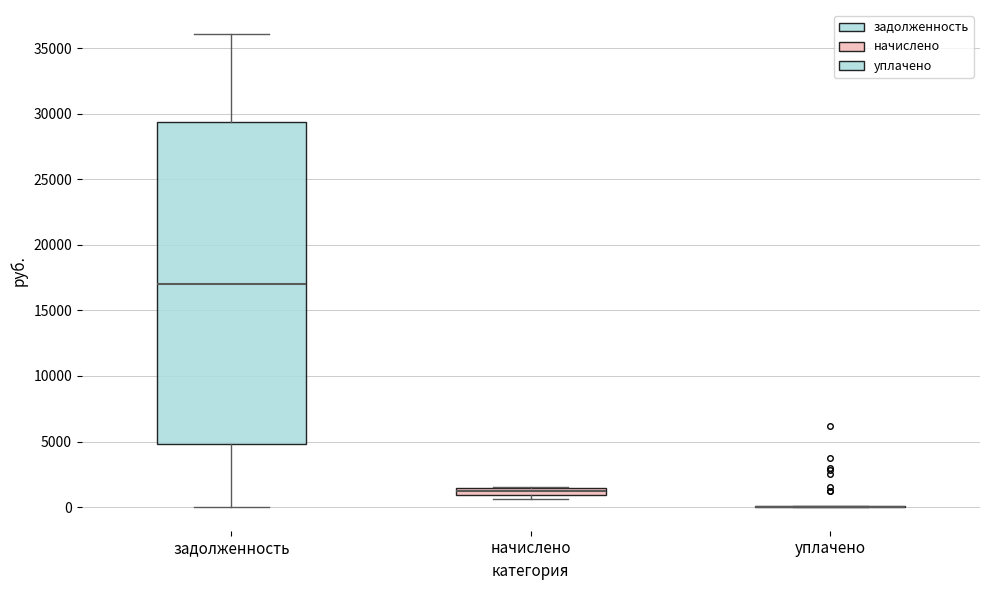

Which box is the tallest, from its lower edge to its upper edge?

задолженность